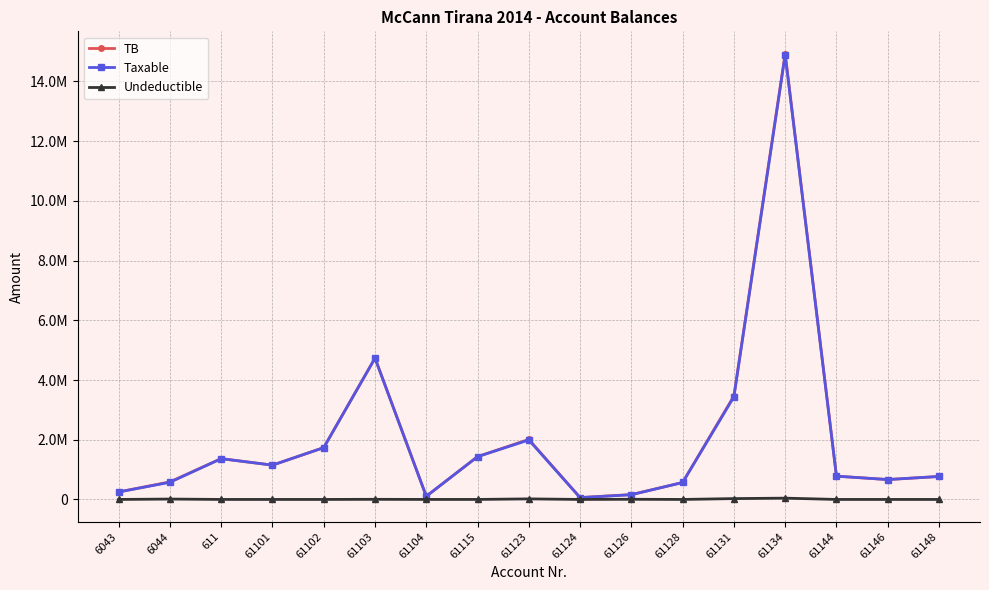

Between 61115 and 61126, which series saw the biggest shift?

Taxable